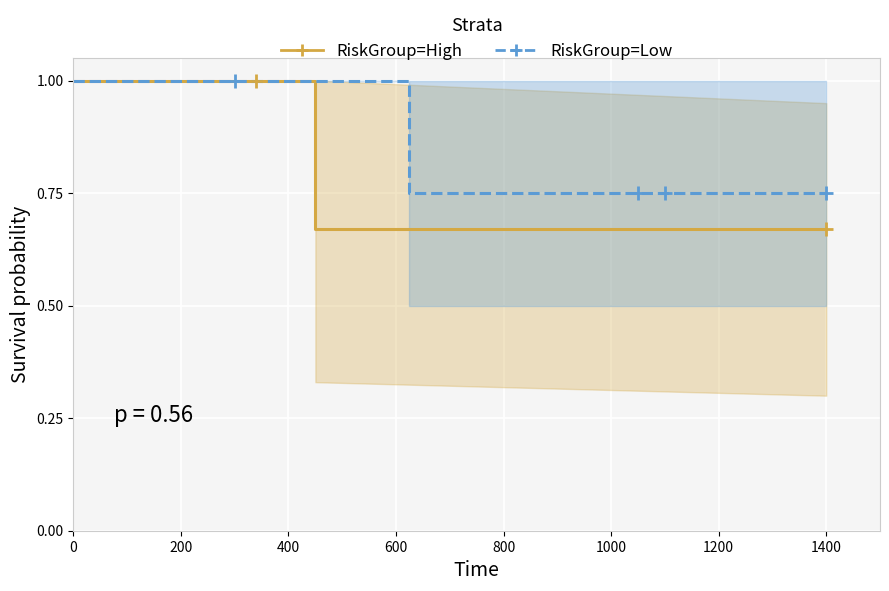

Which series has the widest spread of values?

RiskGroup=High